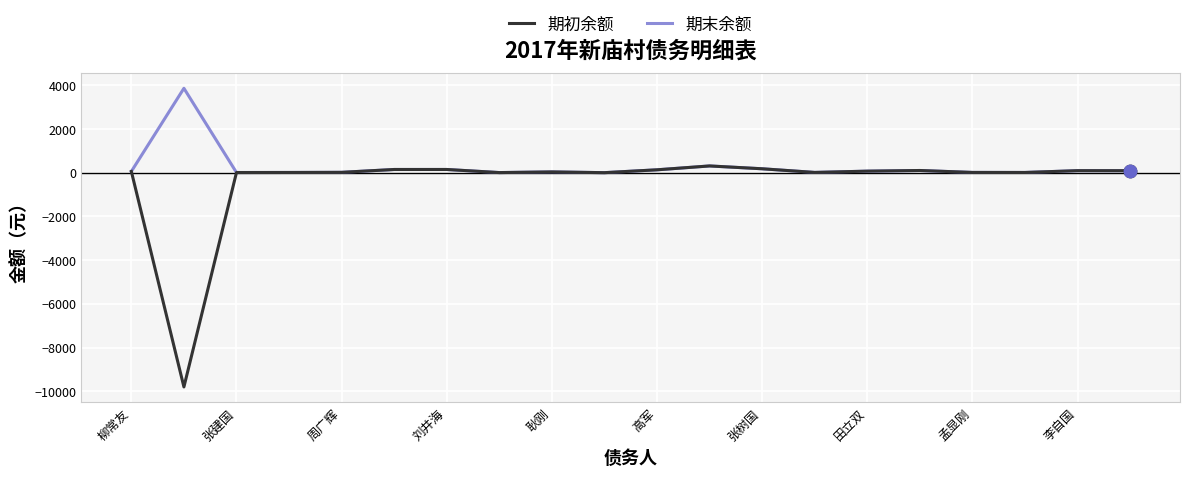

What are all the series names shown in the legend?

期初余额, 期末余额